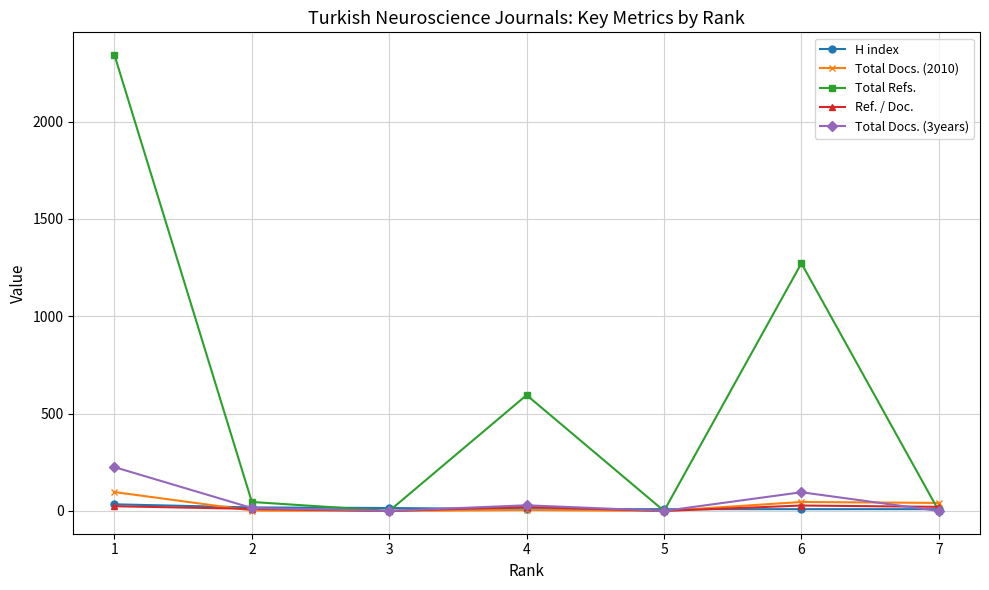

What value does the Total Docs. (2010) series have at 1?

97.0